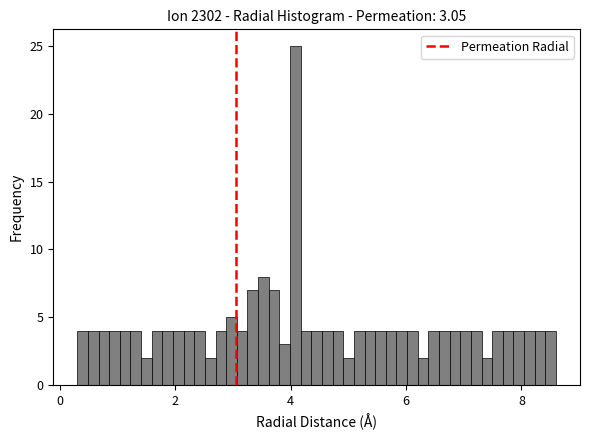

Around what value on the x-axis is the tallest bar? Give the approximate position of its centre, as read against the axis.

4.0